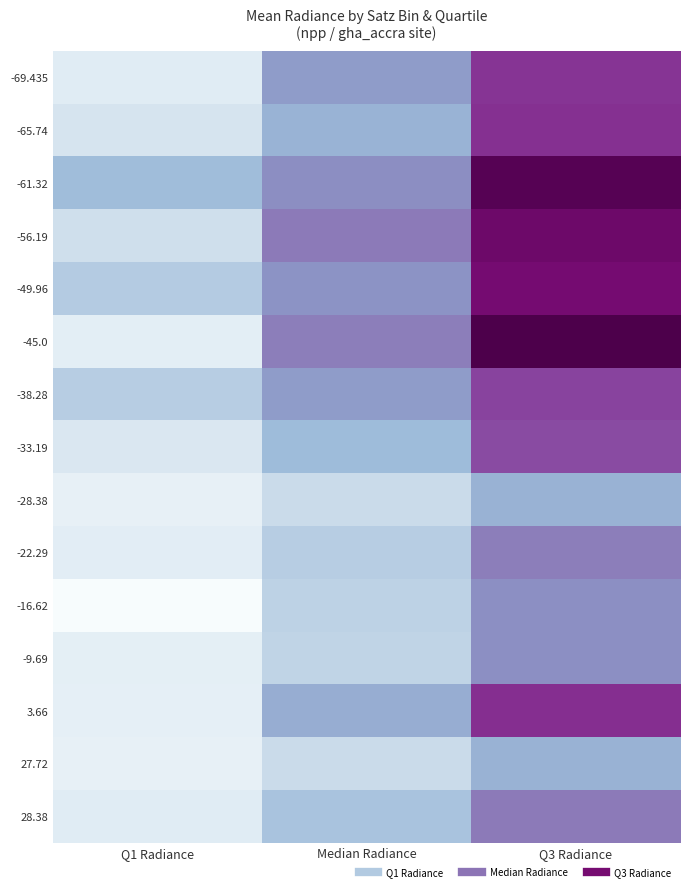

At how many categories does at least one series exceed 18?

1